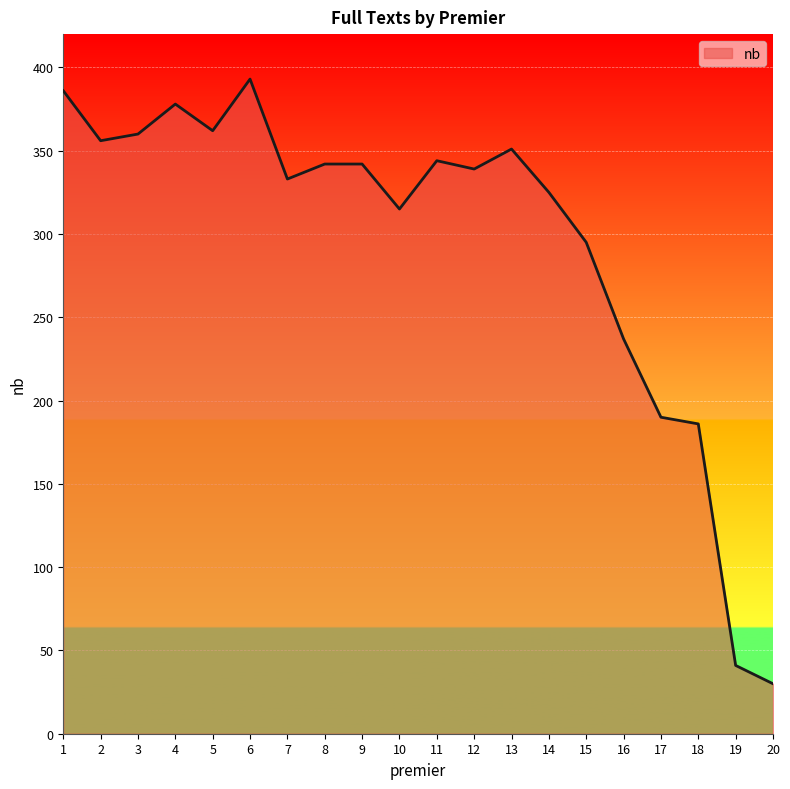

Which label corresponds to the largest value in the chart?

6